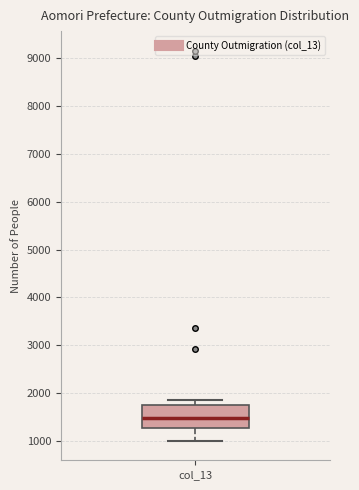

Transcribe this box plot: give where the median line is, the range the box spans, and where the two whiskers end, as read against the y-axis. The values are not printed on the chart, so give them approximately, as read against the axis.

median 1500, box 1300 to 1800, whiskers 1000 to 1900